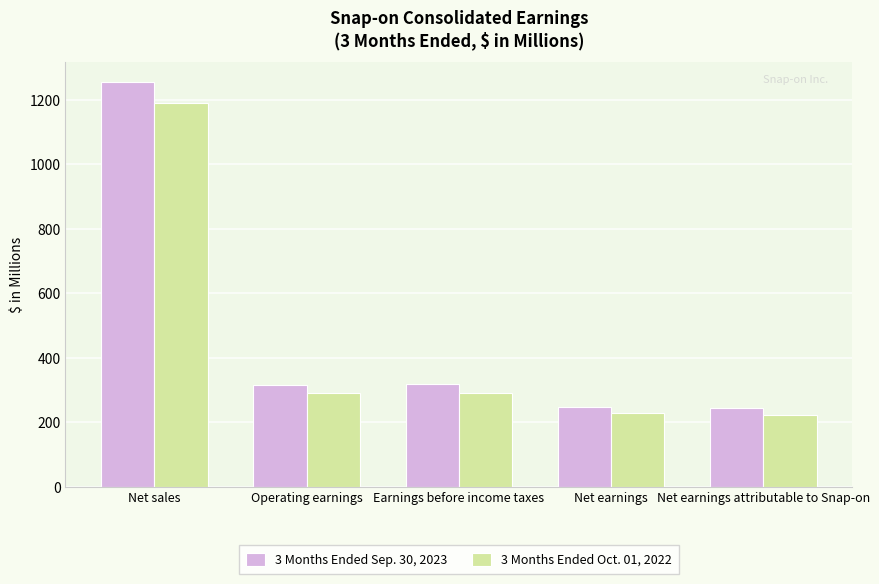

Rank the series at Earnings before income taxes from lowest to highest value.

3 Months Ended Oct. 01, 2022, 3 Months Ended Sep. 30, 2023